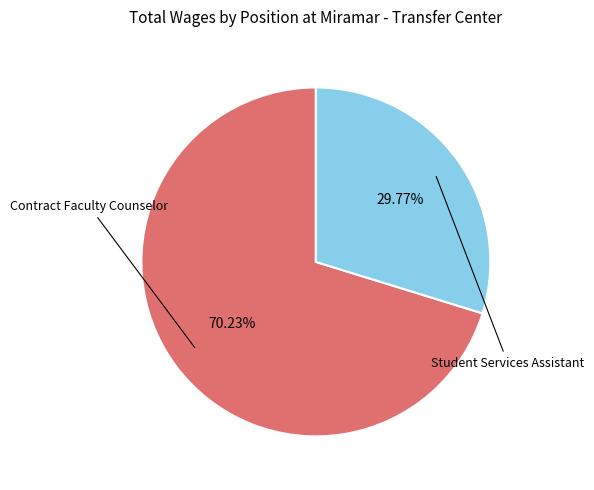

Is there a majority slice in this chart?

Yes